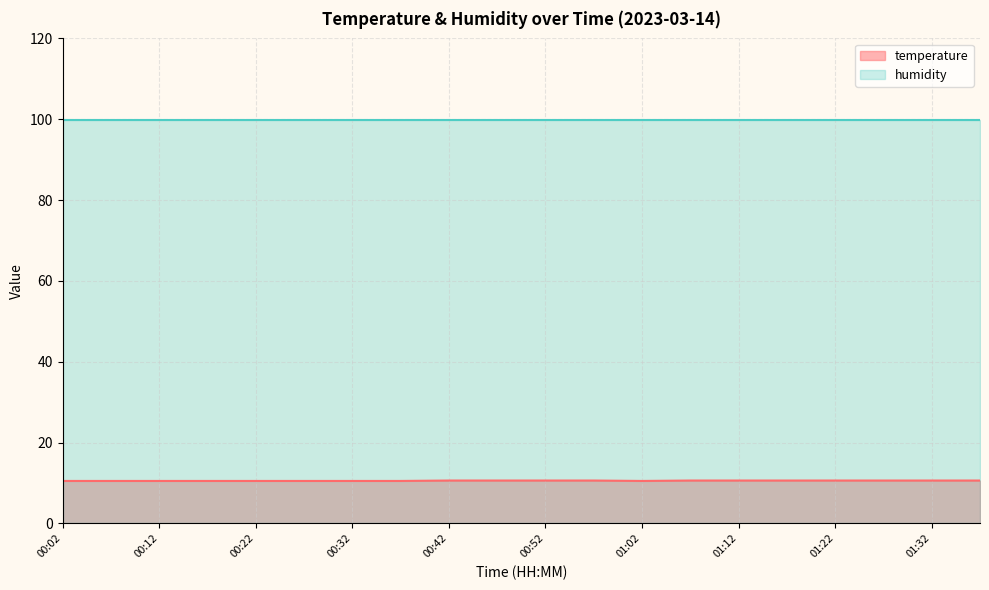

Where is the data nearest to the value 10?

00:02